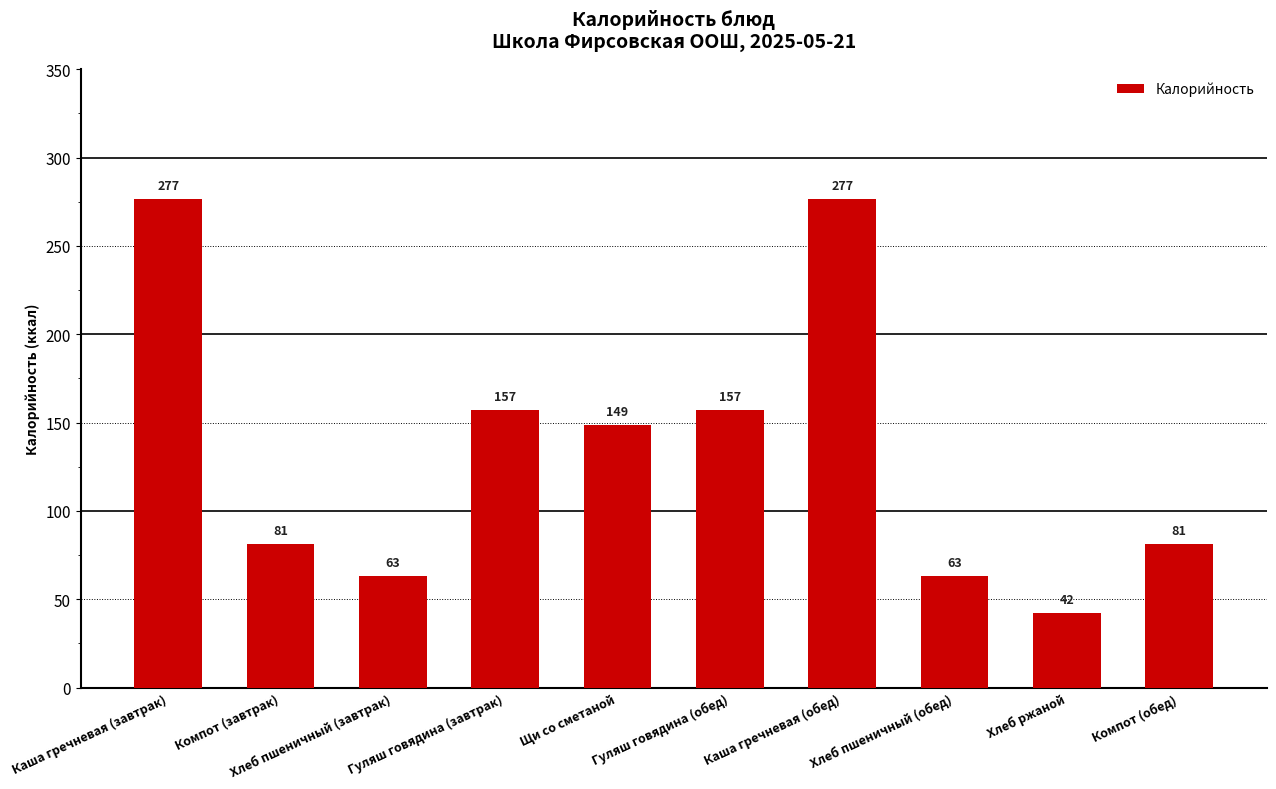

What is the difference between the values at Каша гречневая (завтрак) and Гуляш говядина (обед)?

119.6